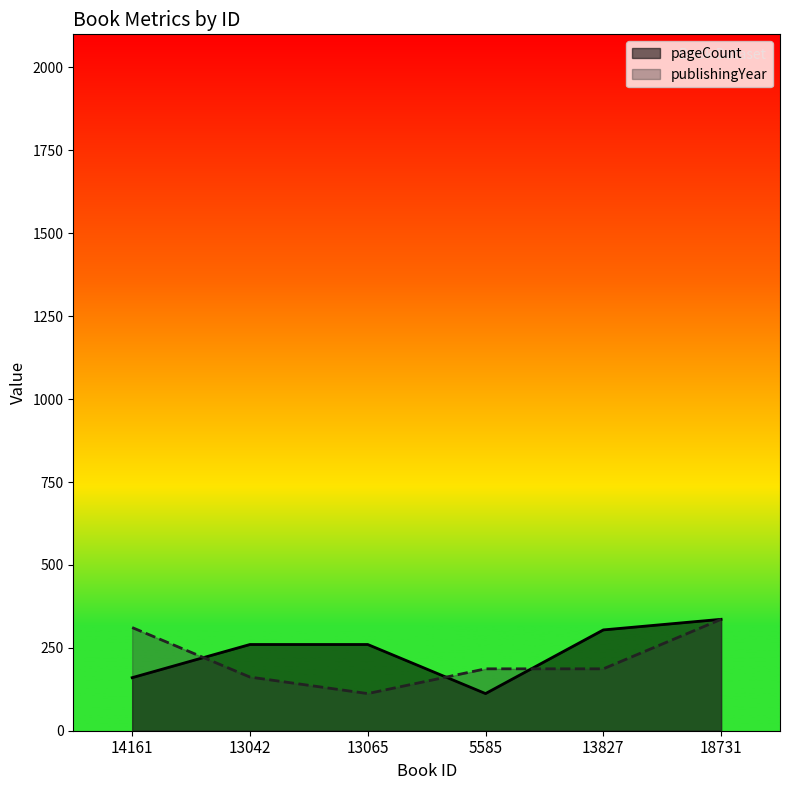

At how many categories does at least one series exceed 131?

6